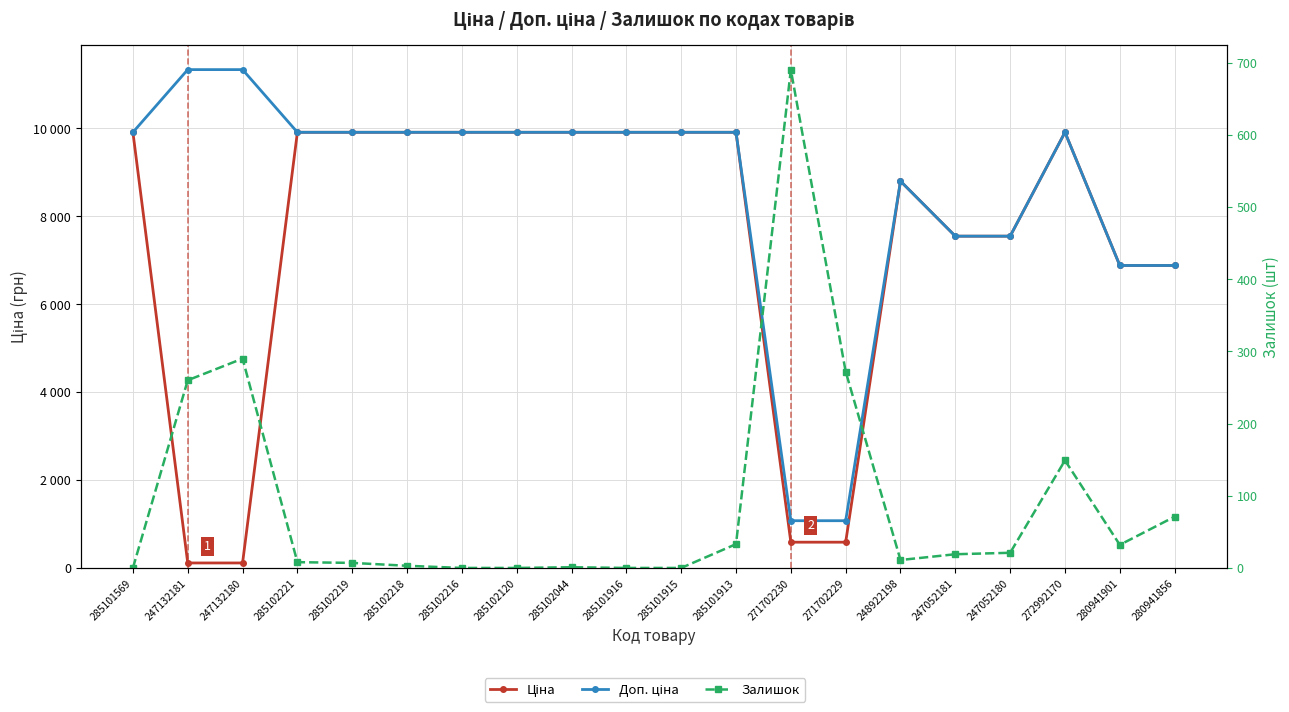

What is the label of the 9th point from the right?

285101913